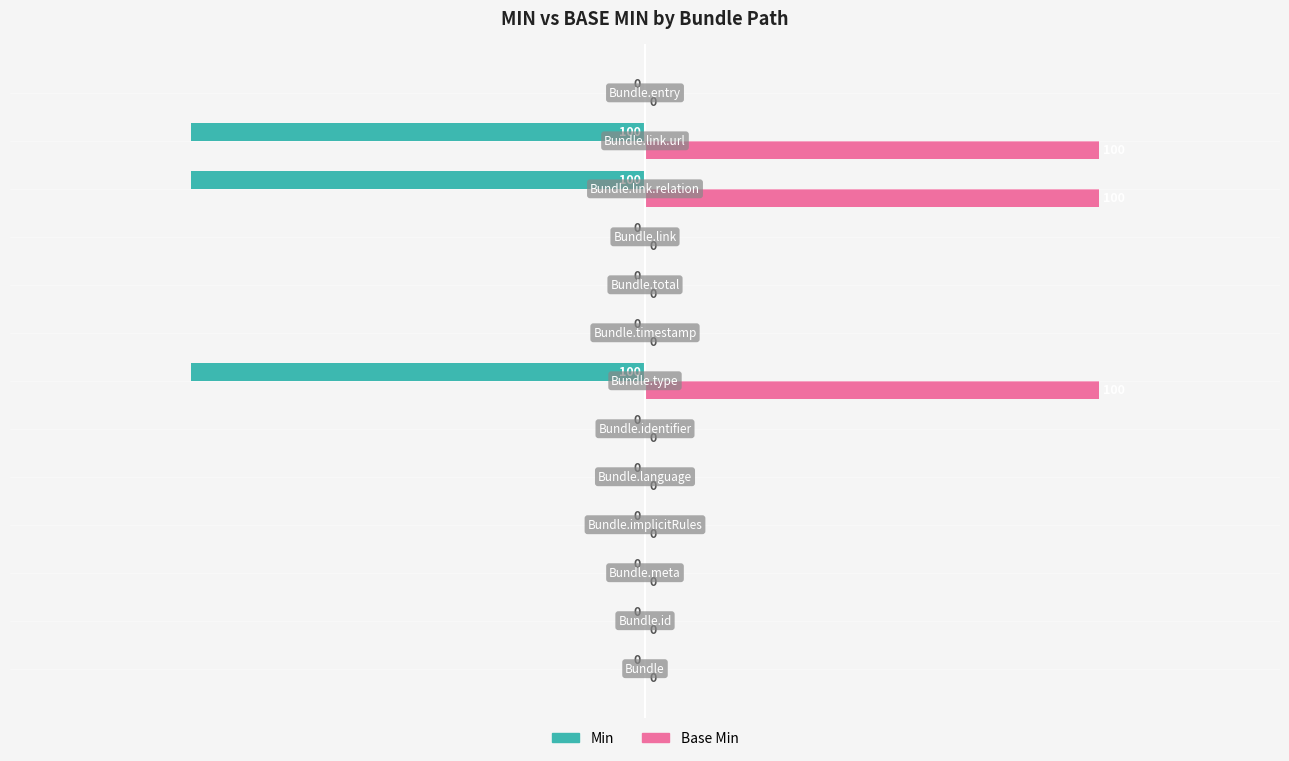

Which series has the largest total across all categories?

Base Min